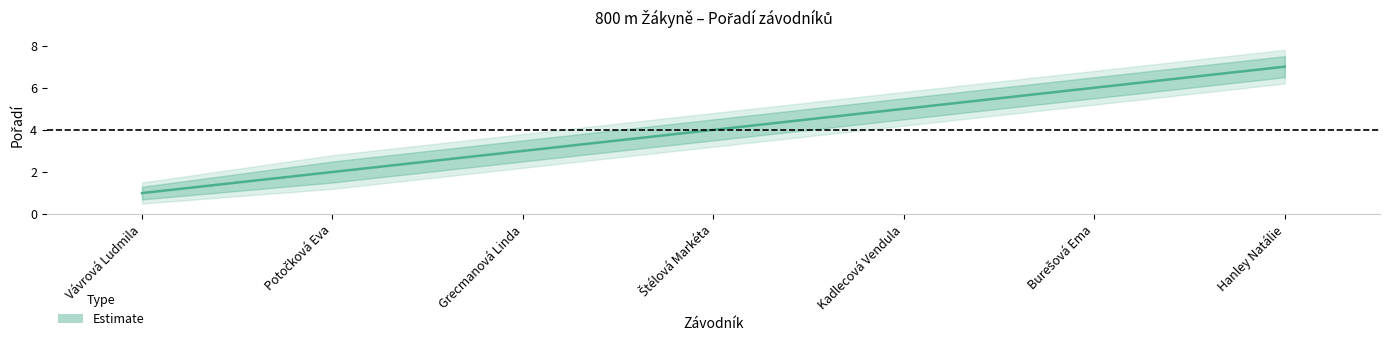

What value does the lower2 series have at Kadlecová Vendula?

4.2